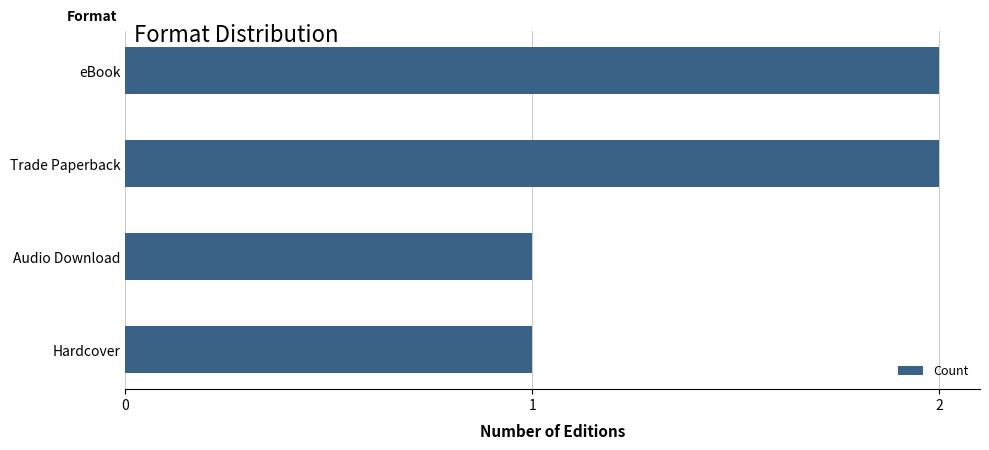

What is the ratio of the value at Audio Download to the value at Hardcover?

1.0